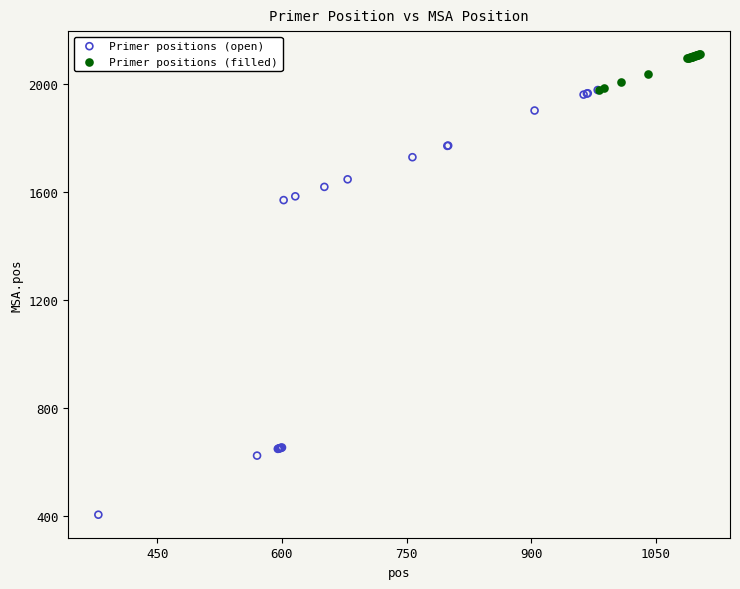

Which series contains the highest Y value?

Primer positions (filled)